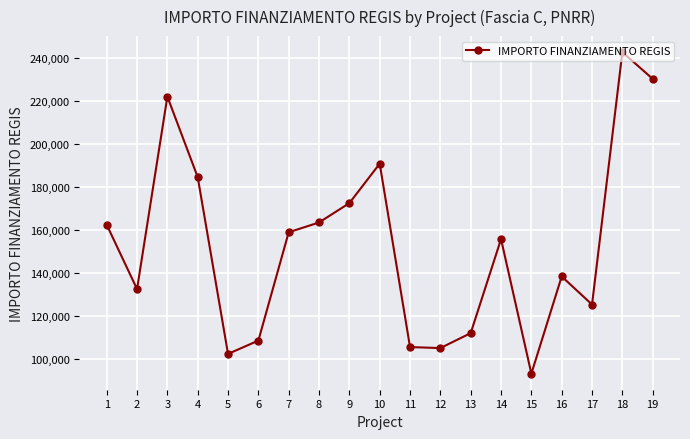

True or false: the data shows 132411.4 at 2.

True